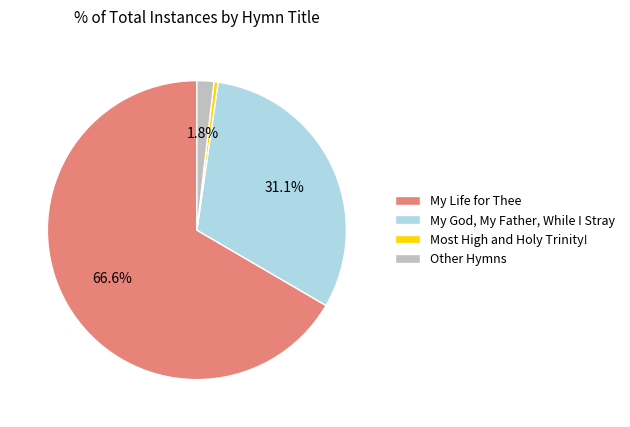

Which slice is the smallest?

Most High and Holy Trinity!